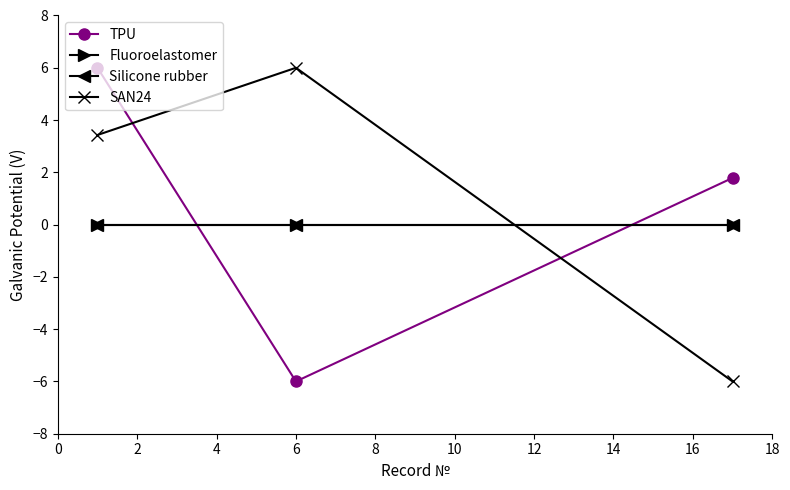

Rank the categories by Silicone rubber value from highest to lowest.

0, 2, 4